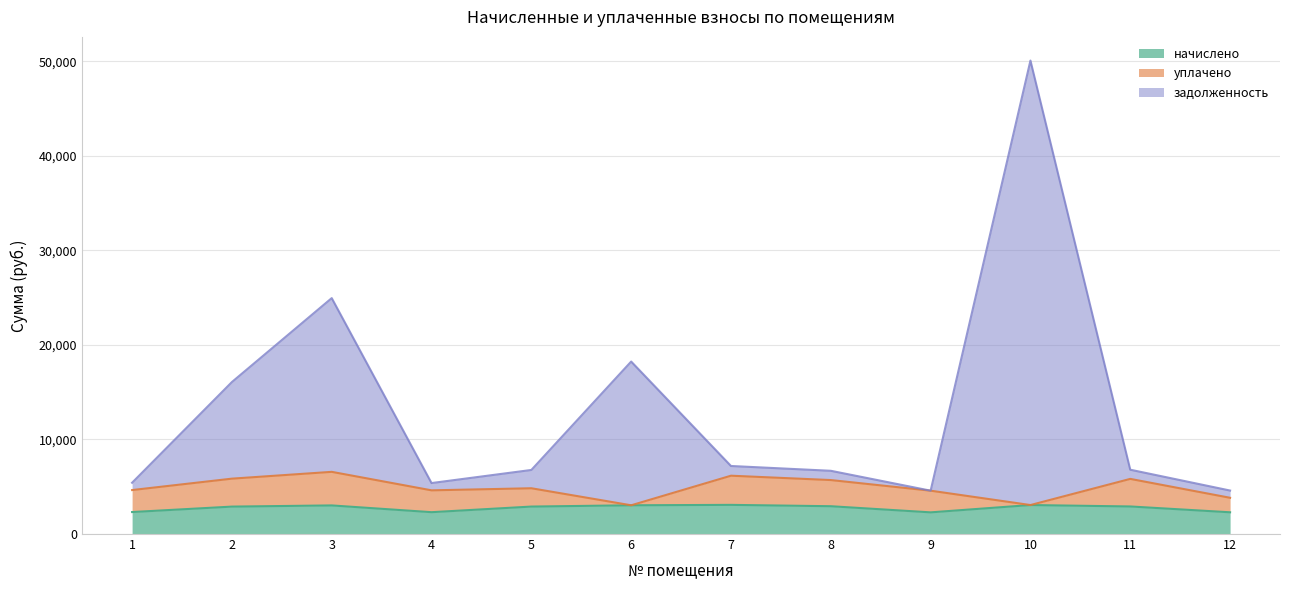

Which series has the largest total across all categories?

задолженность